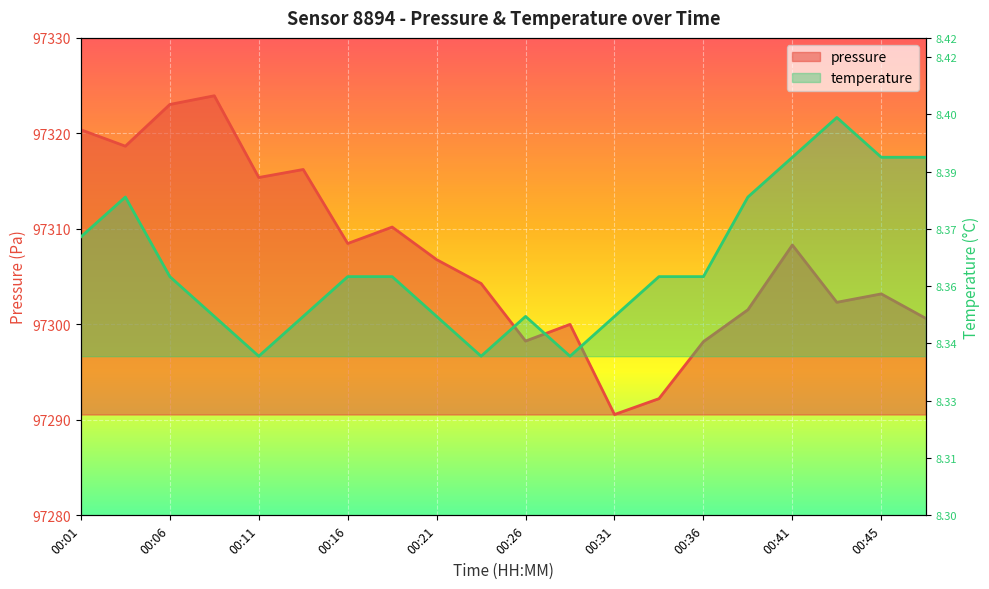

What are all the series names shown in the legend?

pressure, temperature